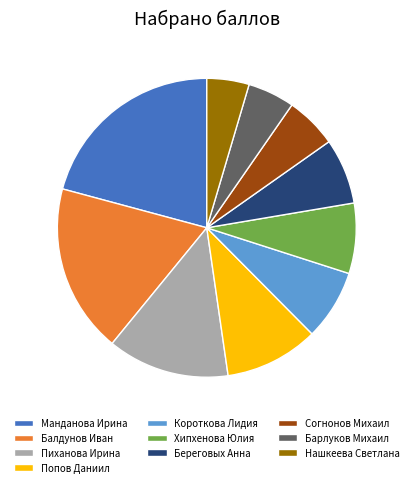

Does Хипхенова Юлия represent more than half of the total?

No